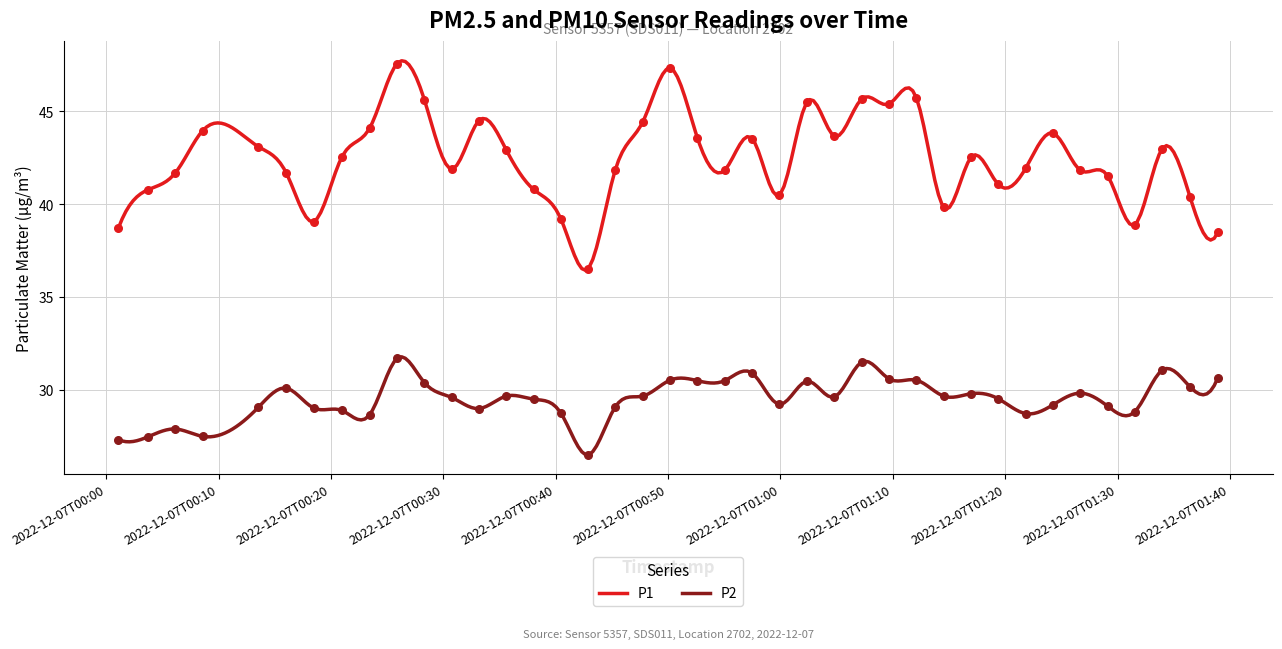

Which series reaches the maximum Y coordinate?

P1